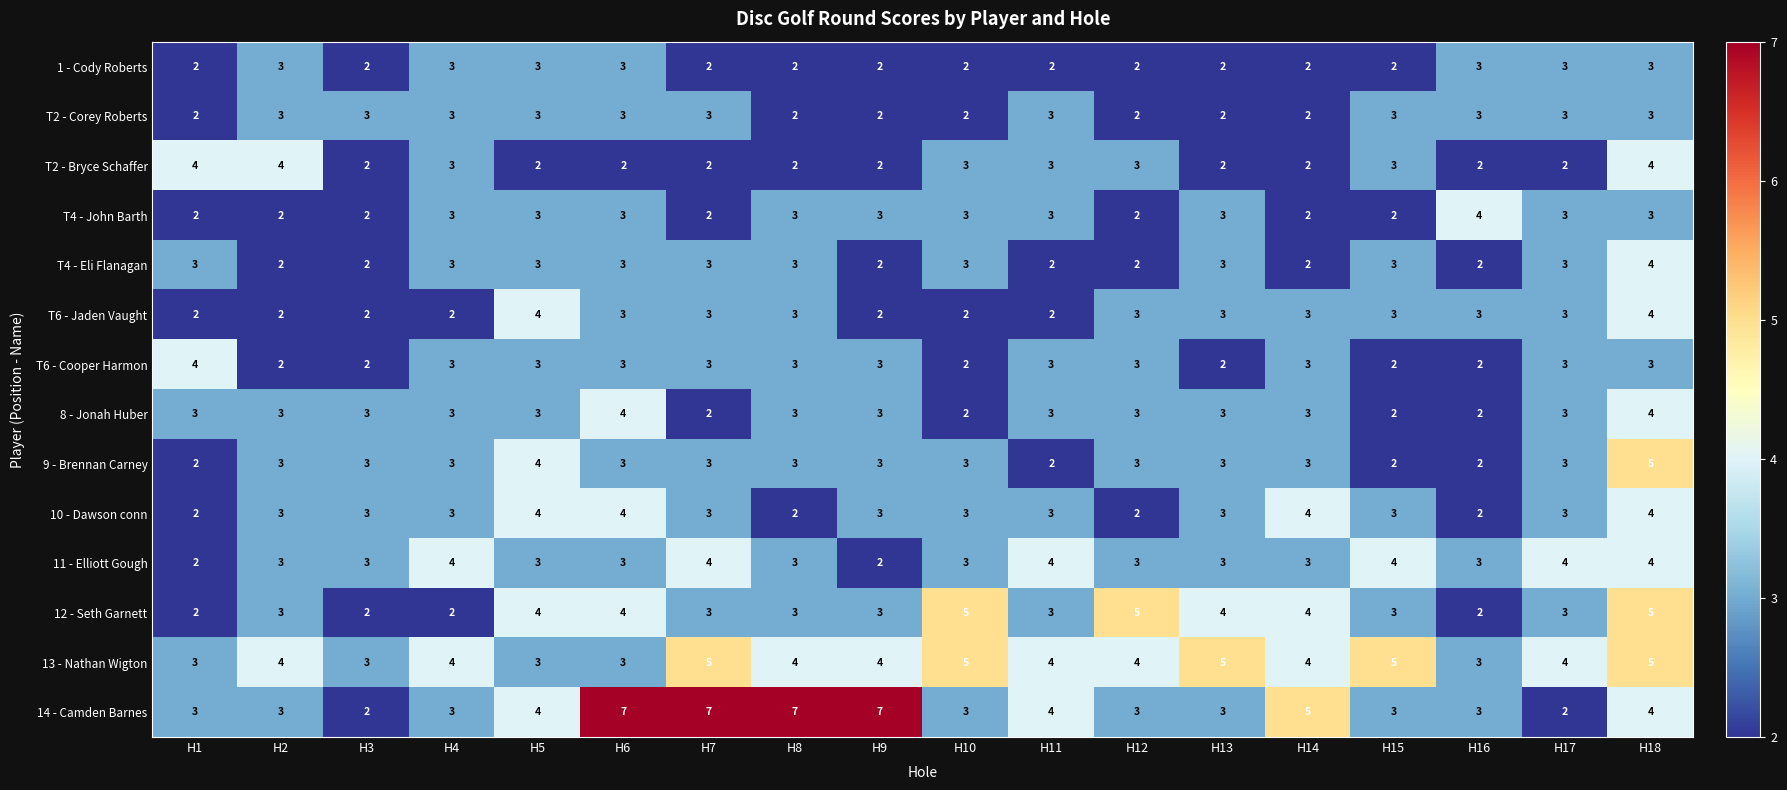

What is the minimum value shown in the chart?

2